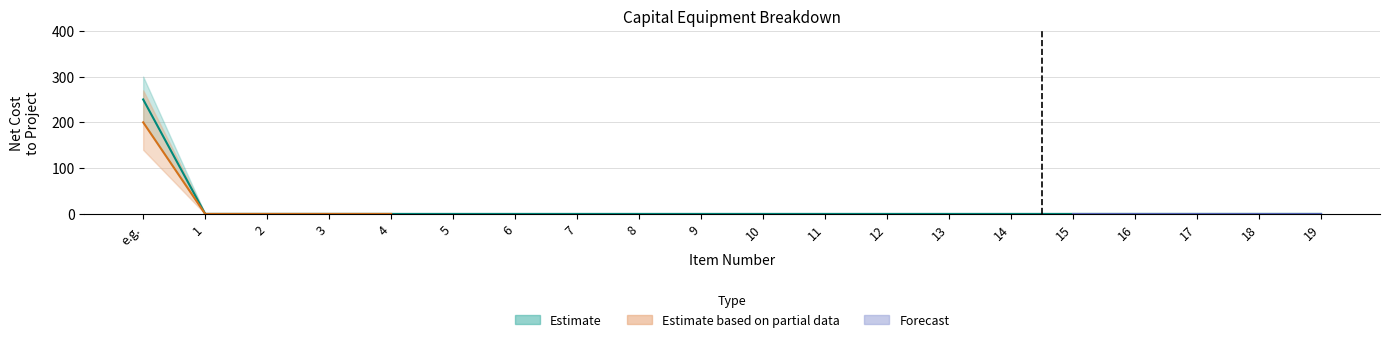

What is the average value of the Net Cost Lower series?

10